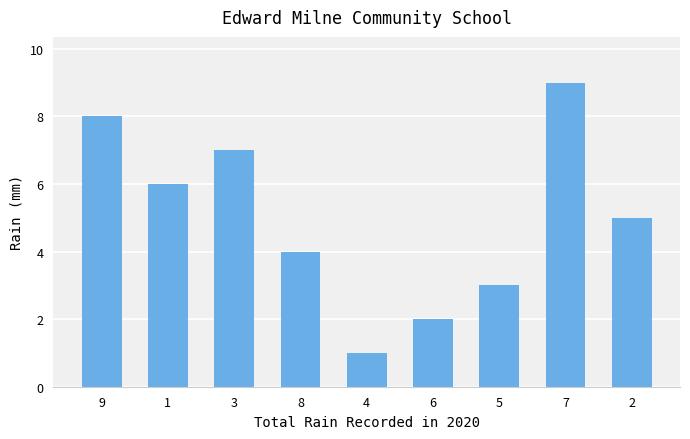

The chart shows a value of 4 at 8. True or false?

True